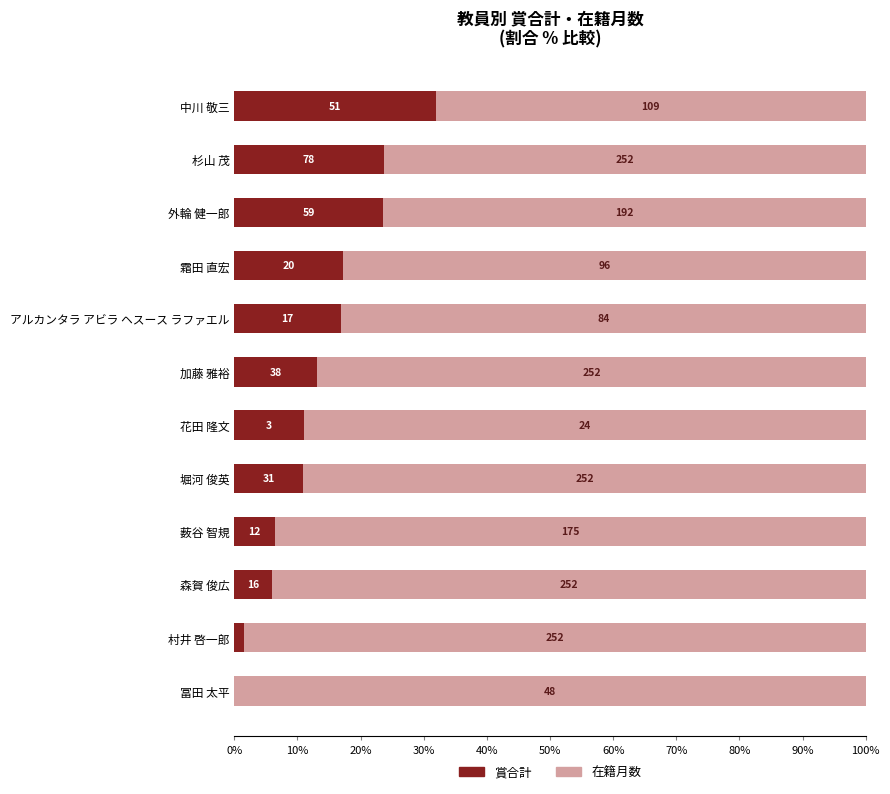

What is the highest value of the 賞合計 series?

31.9